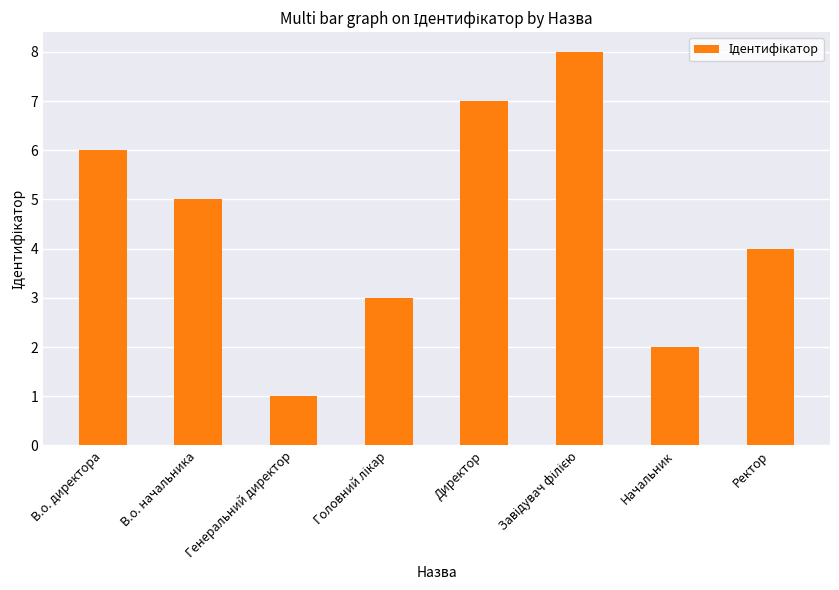

Which has a higher value, В.о. начальника or Начальник?

В.о. начальника